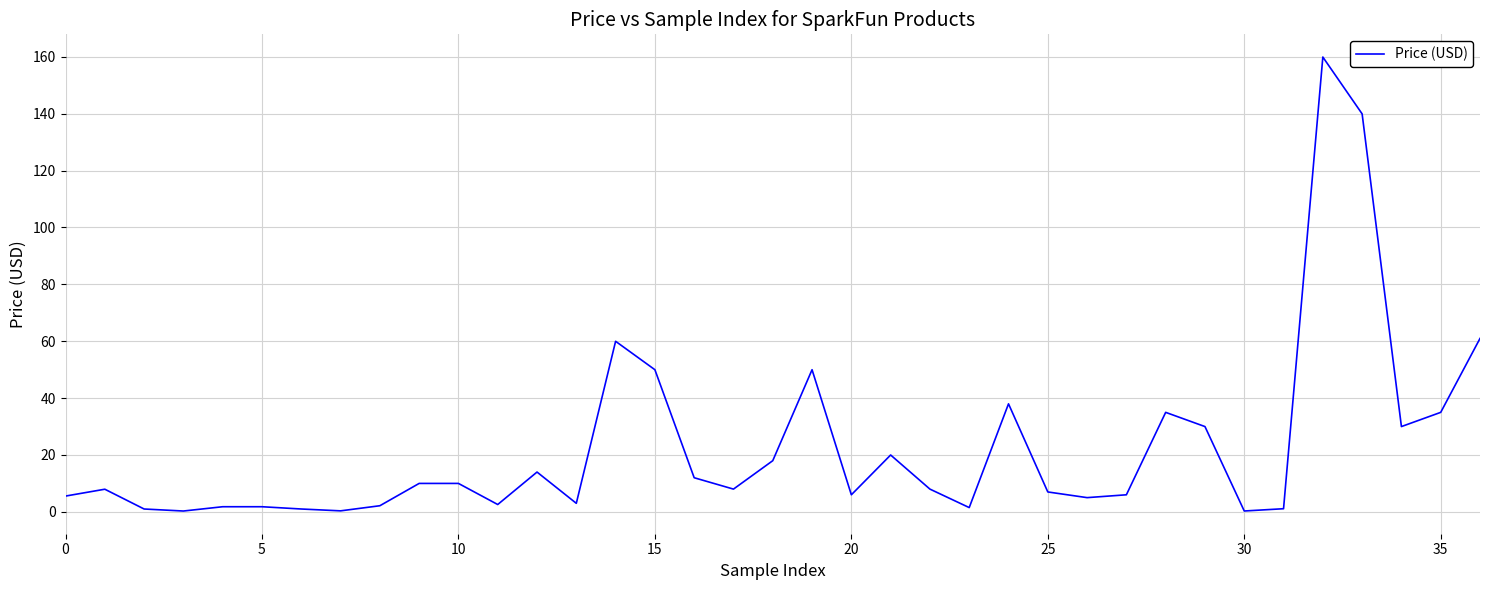

What is the difference between the maximum and minimum values?

159.7